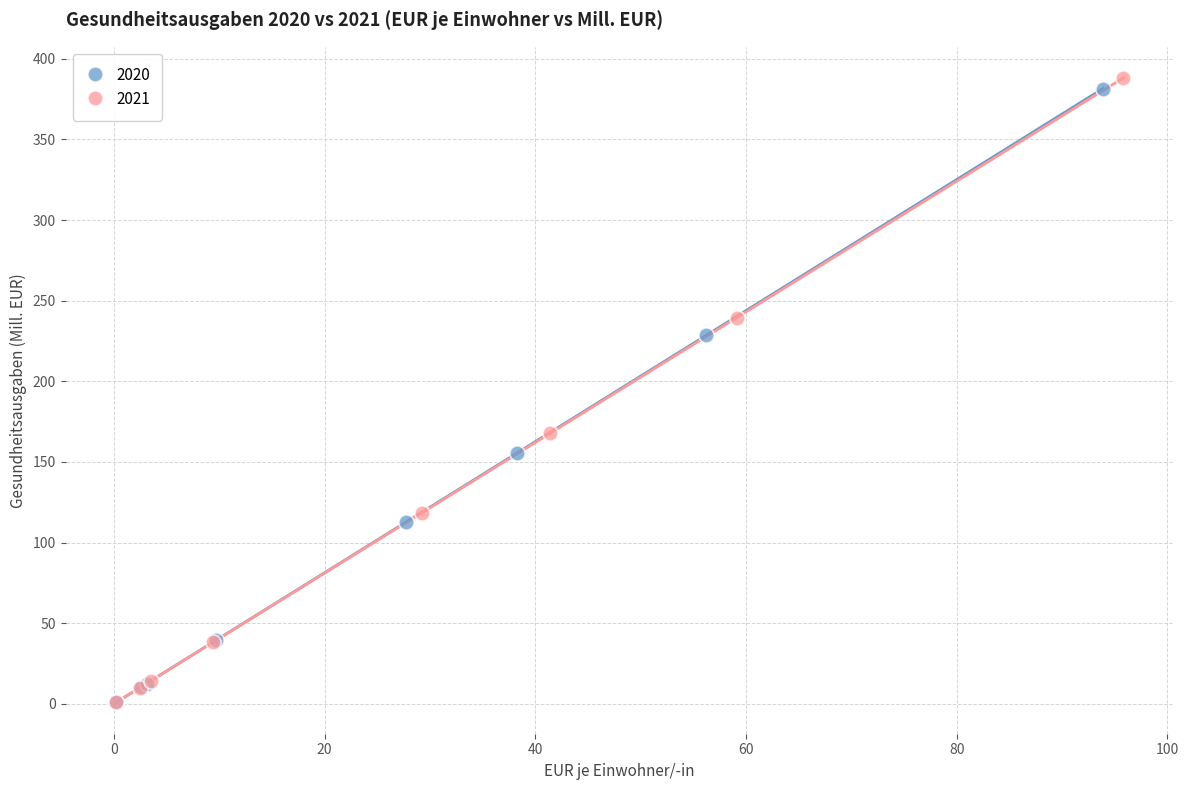

Which series reaches the maximum Y coordinate?

2021